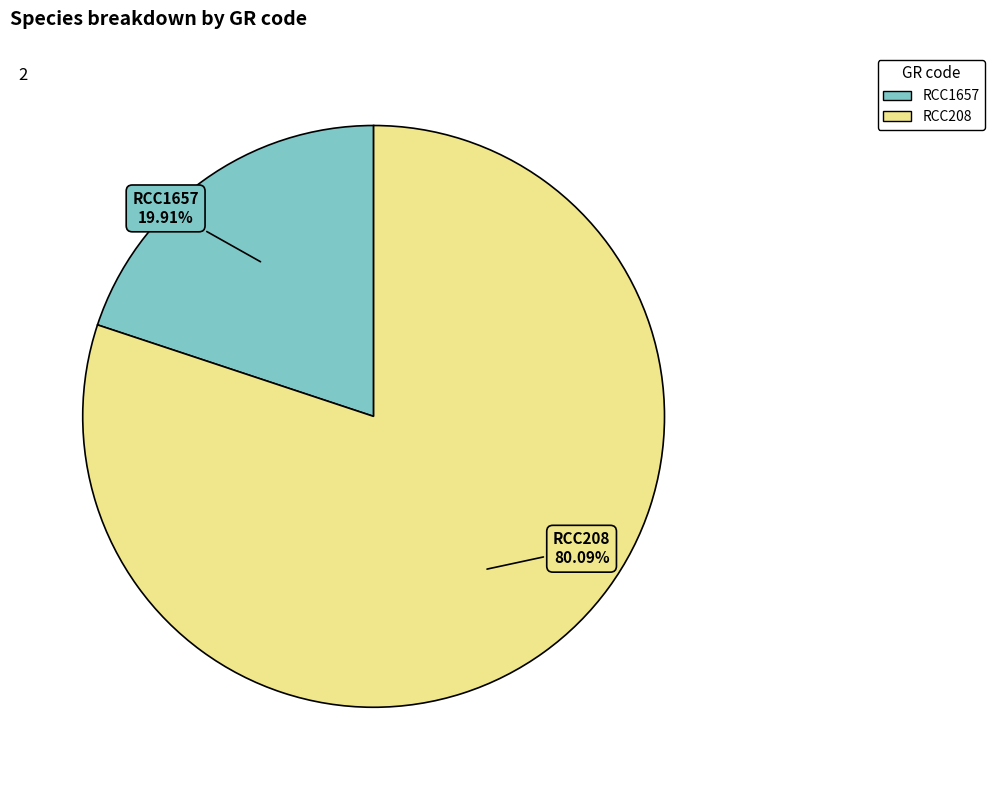

Which slice is the largest?

RCC208